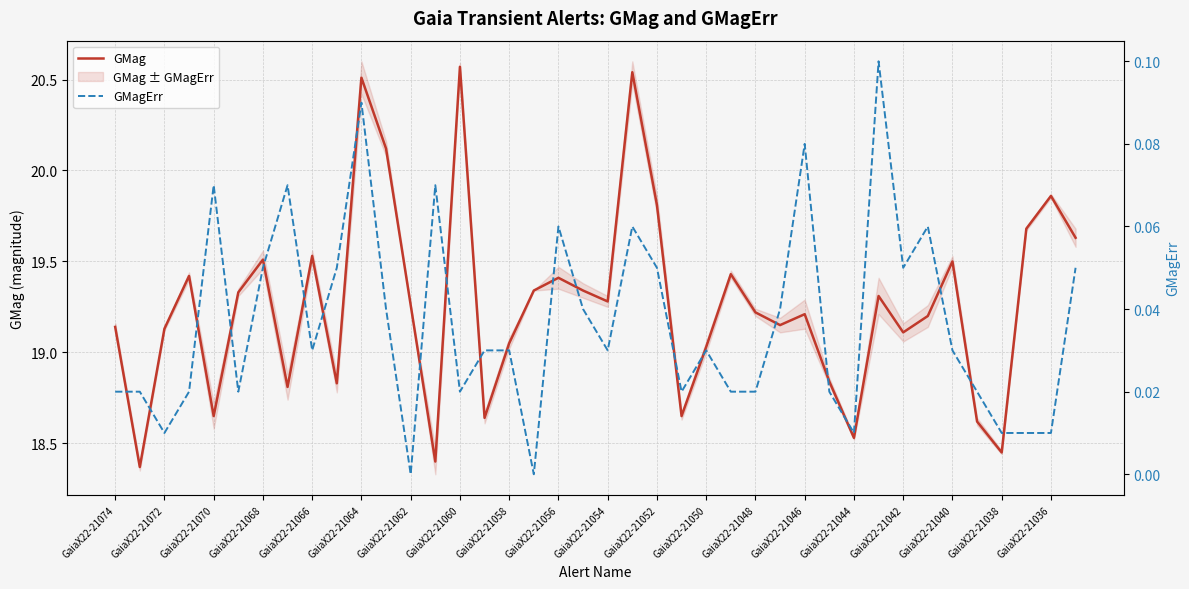

List the series in order of their peak value, lowest first.

GMagErr, GMag